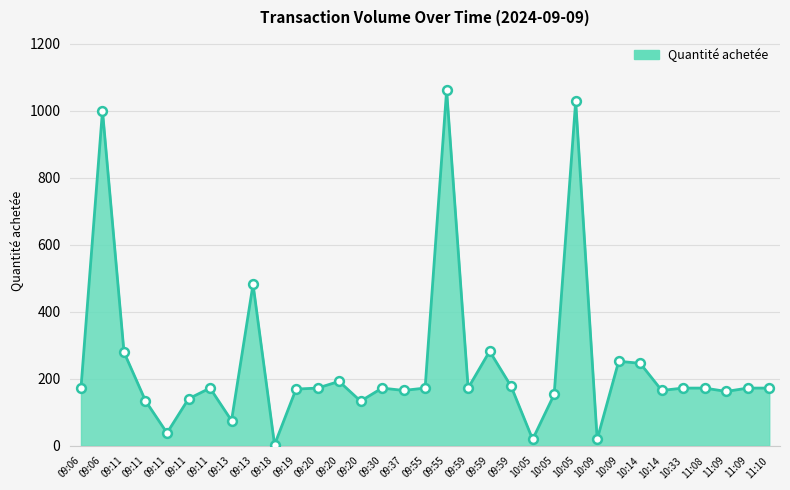

Does the chart have visible grid lines?

Yes